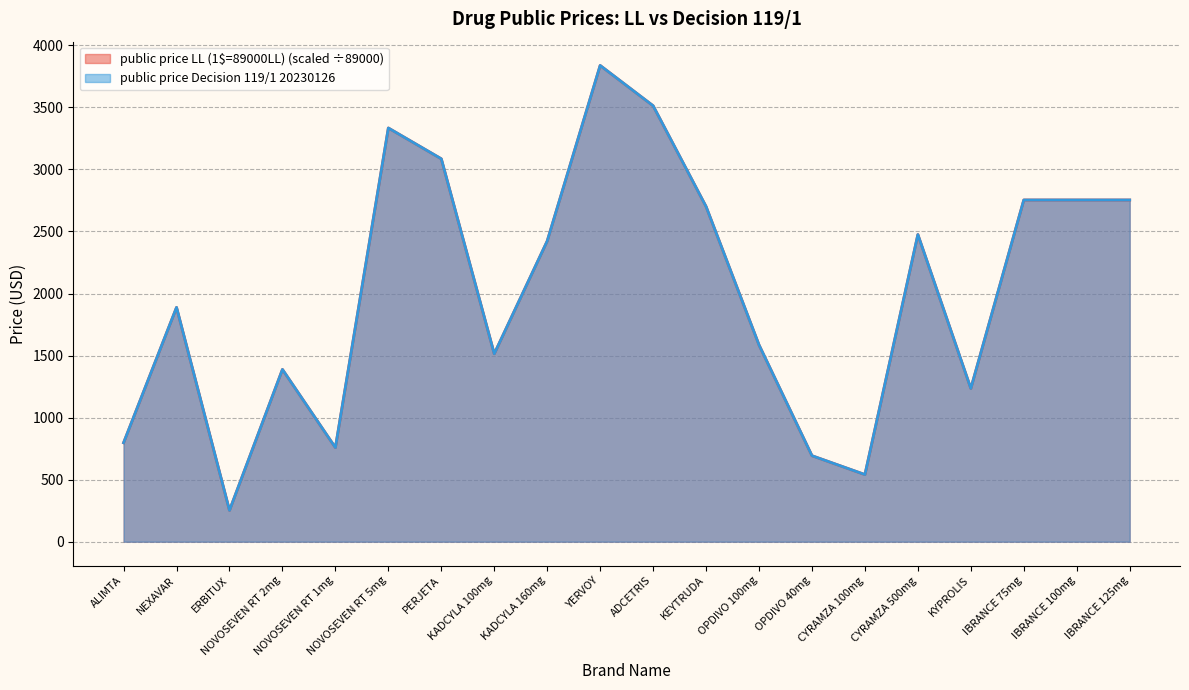

Is it true that public price LL (1$=89000LL) equals 2753.9 at IBRANCE 75mg?

True